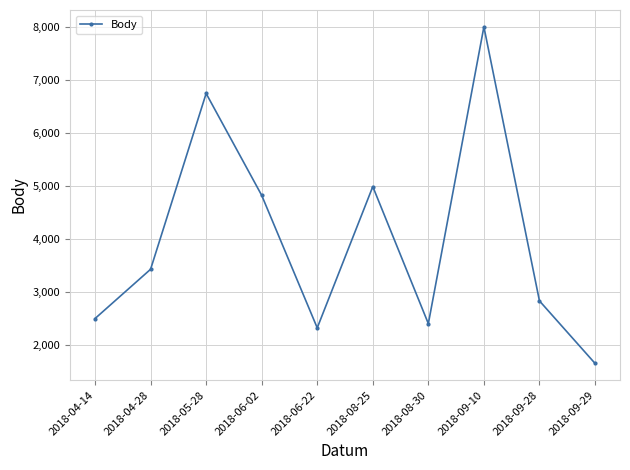

Is it true that the value at 2018-08-30 is 4124?

False